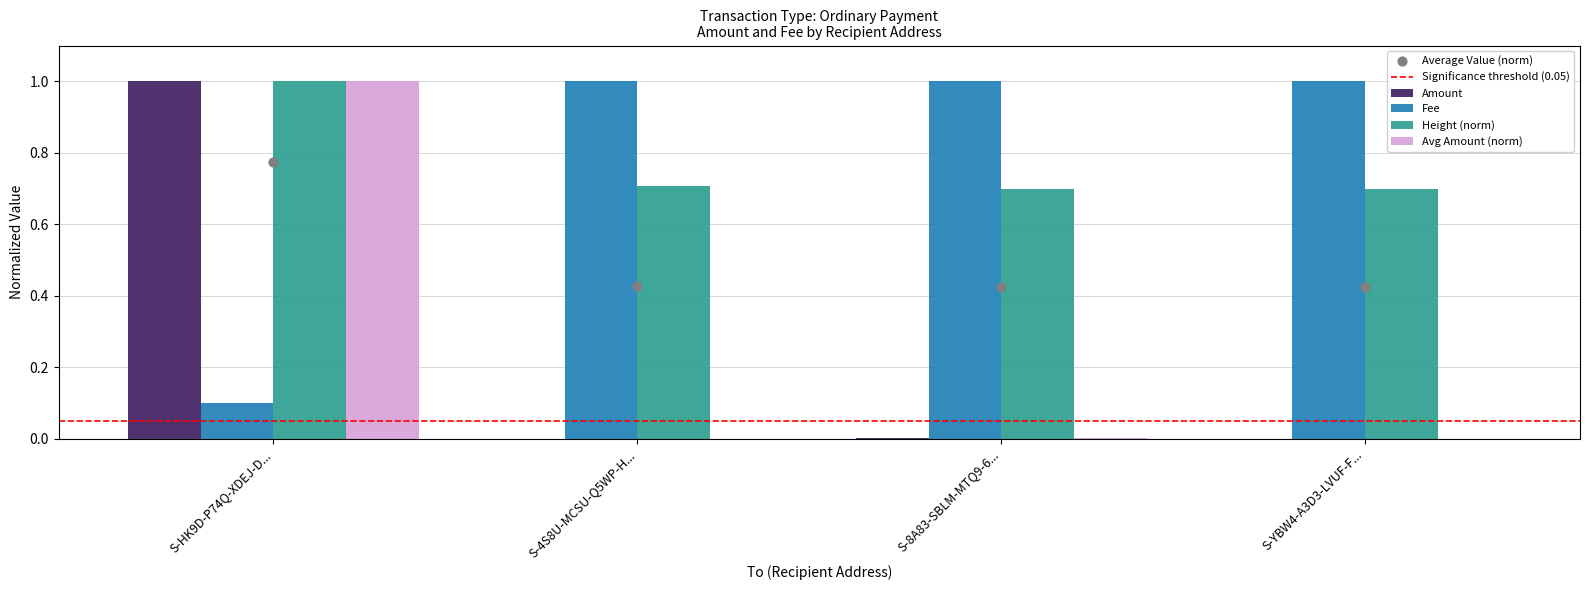

Which series has the largest total across all categories?

Height